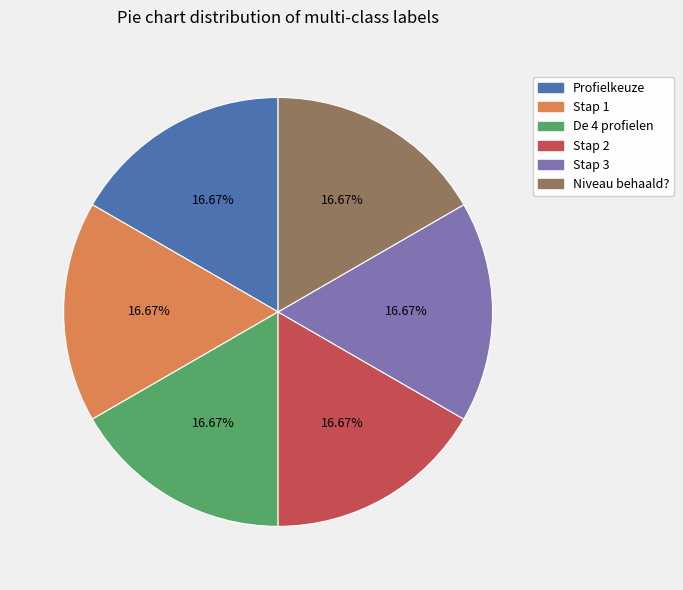

Combined, what portion of the pie is Stap 1 and Profielkeuze?

33.3%